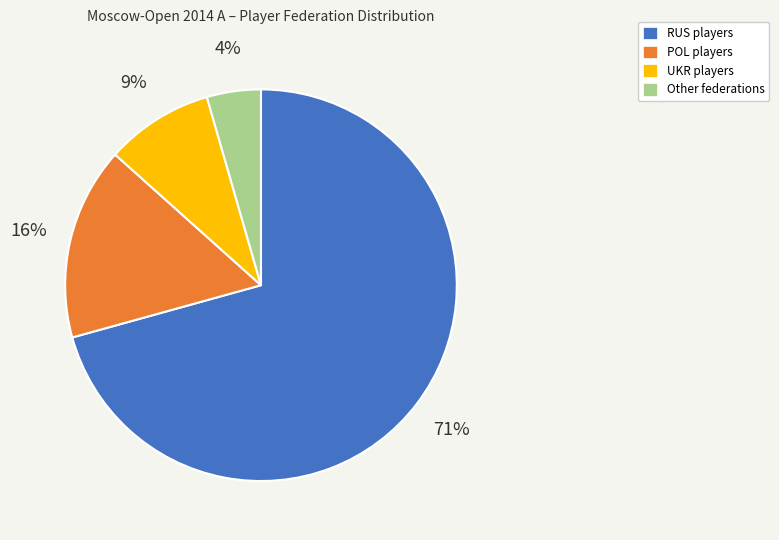

Do RUS and Other together represent more than half of the pie?

Yes